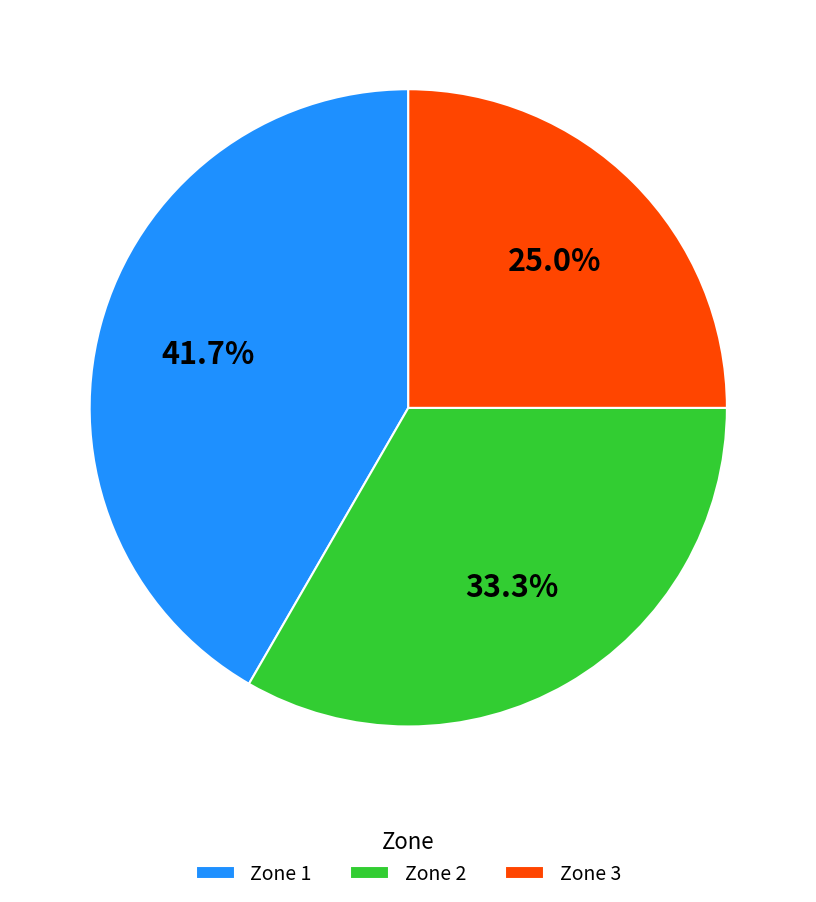

Is it true that Zone 1 is 42% of the pie?

True